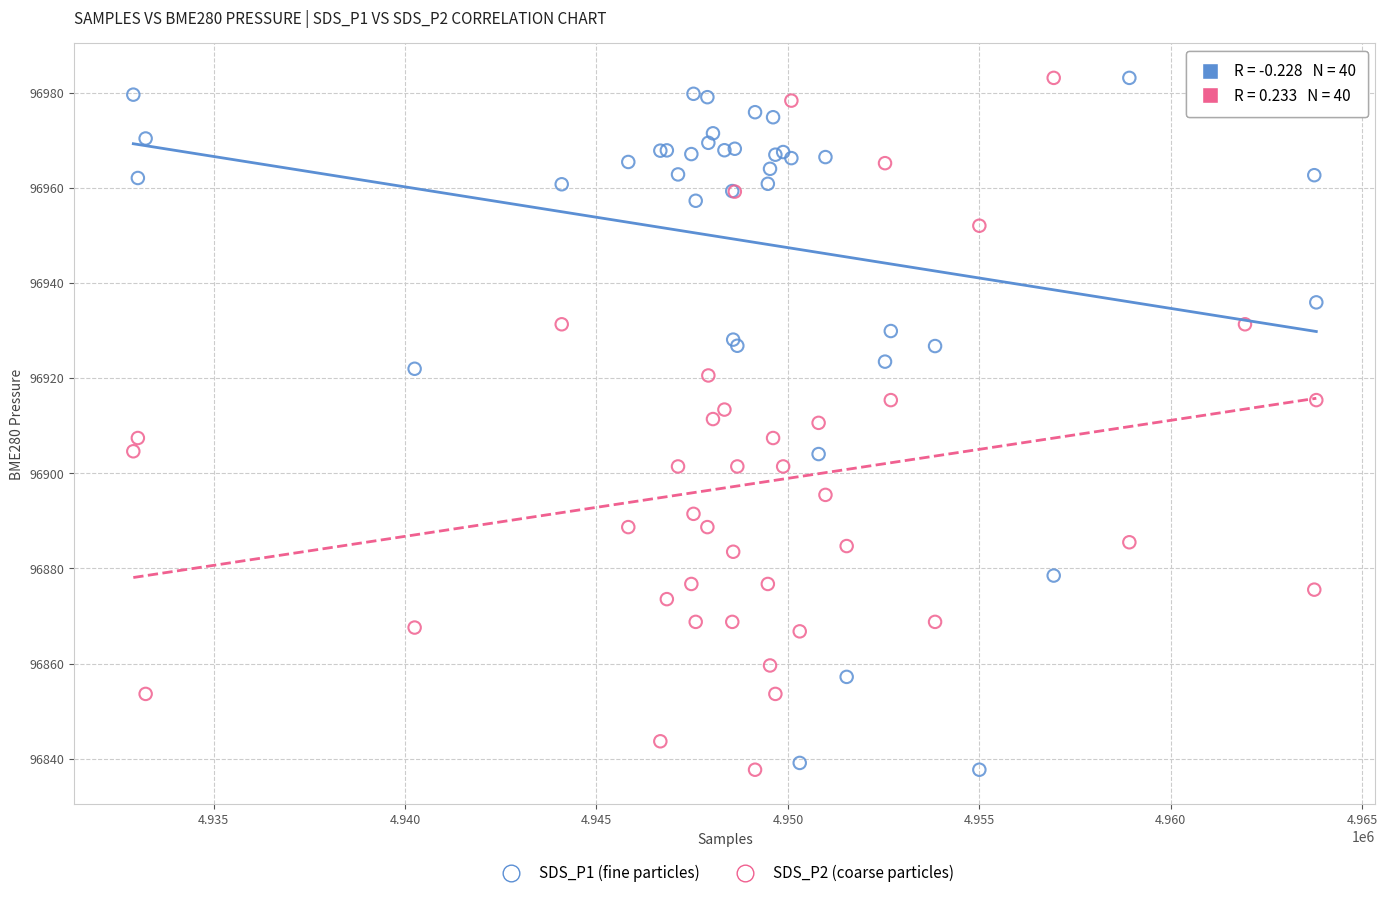

What are all the series names shown in the legend?

SDS_P1 (fine particles), SDS_P2 (coarse particles)